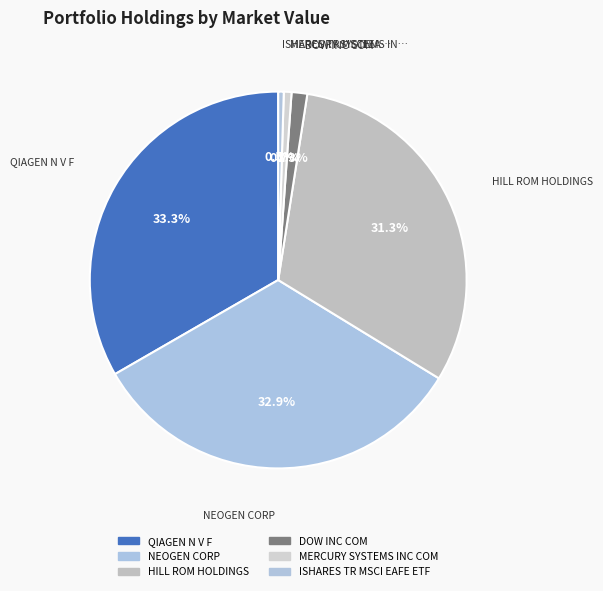

Count the number of slices in the pie.

6